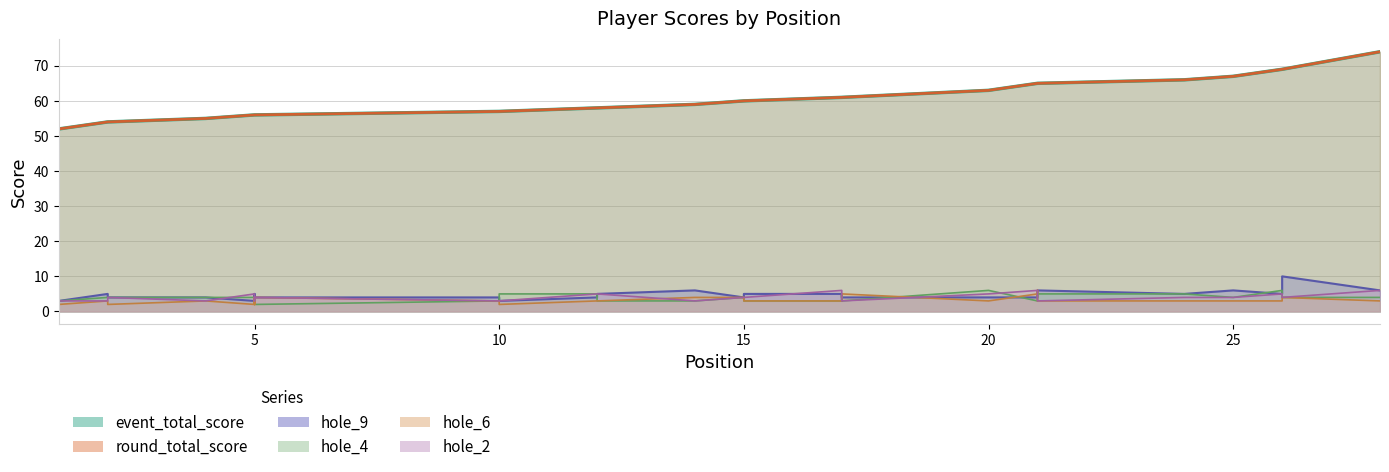

The value of hole_4 at 21 is 3. True or false?

True